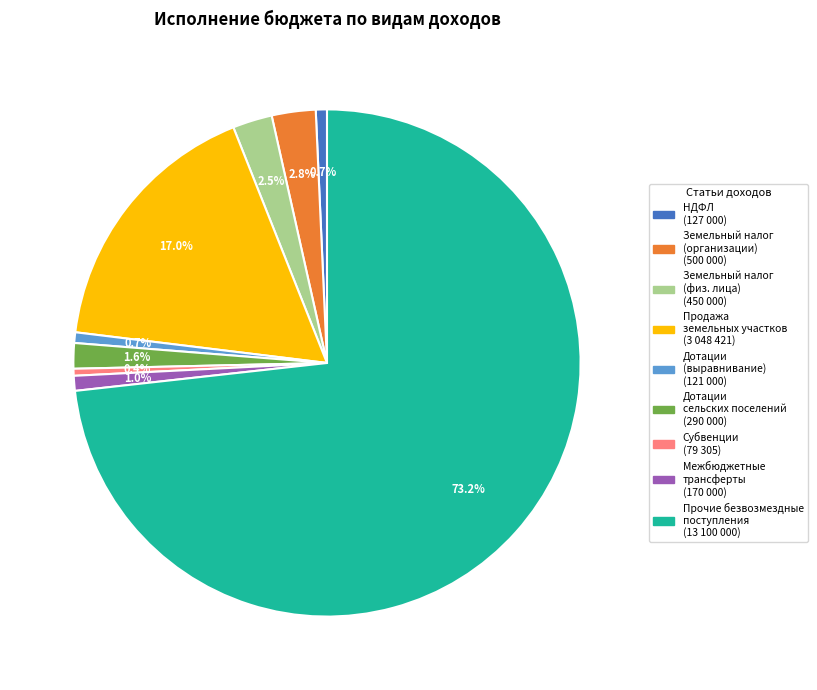

Is there any slice that represents more than half of the pie?

Yes